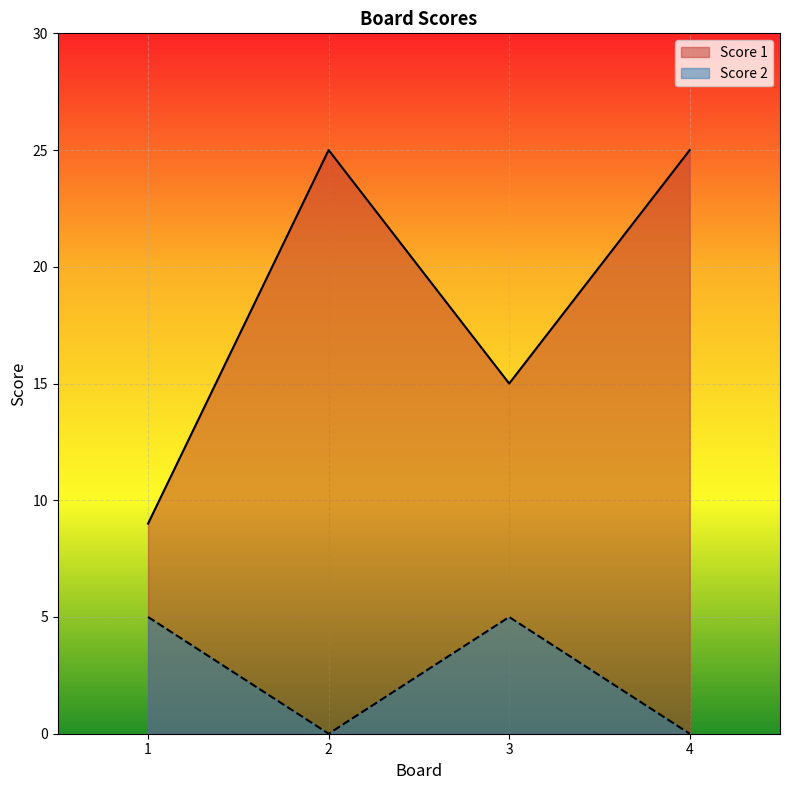

Is it true that Score 2 equals 3 at 2?

False